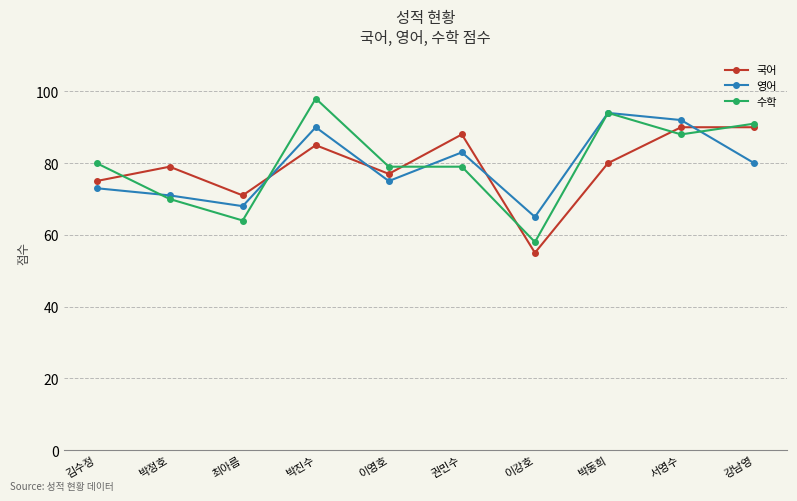

What position from the left is 서영수?

9